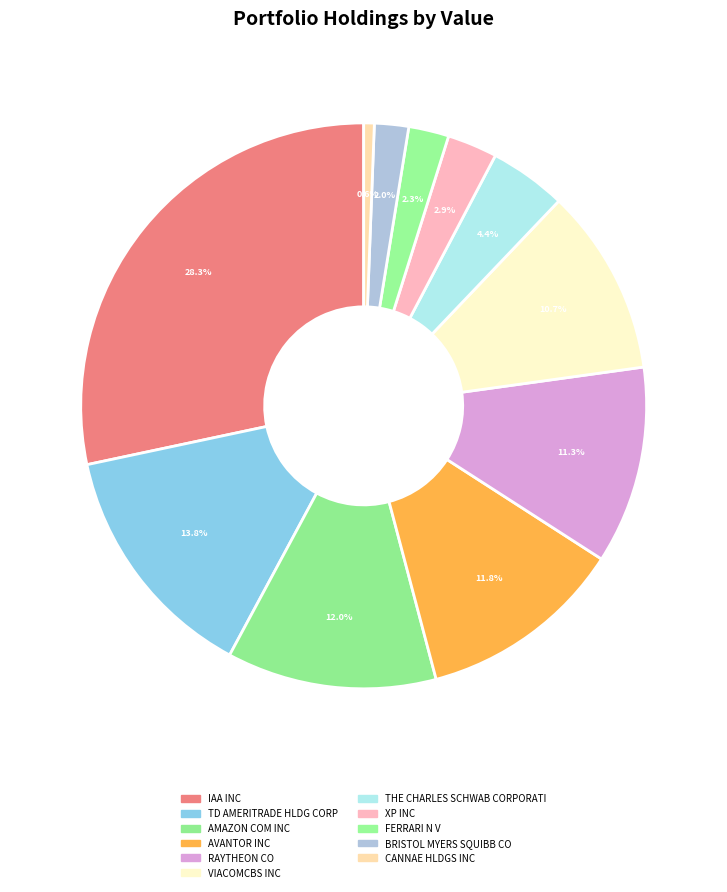

True or false: IAA INC accounts for 28% of the total.

True